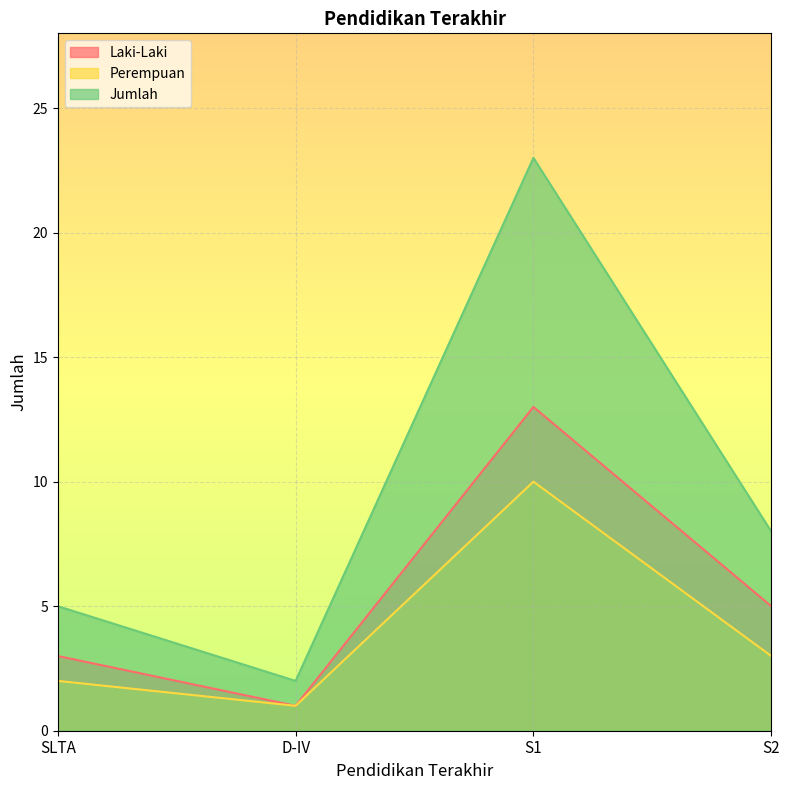

At which label does Jumlah reach its peak?

S1